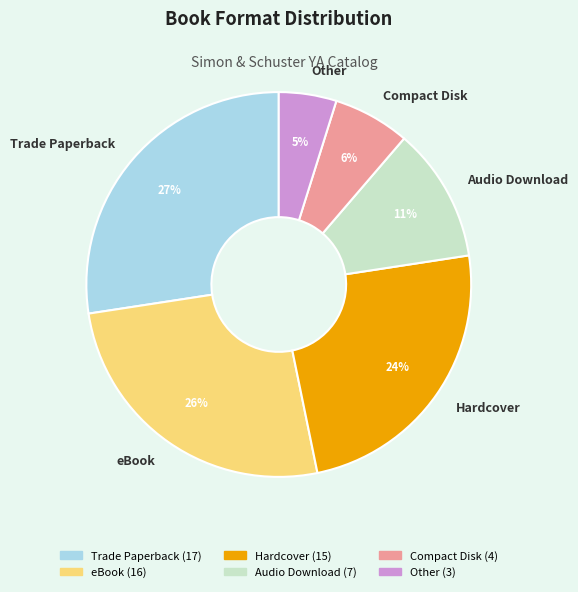

Which category has the smallest portion of the pie?

Other